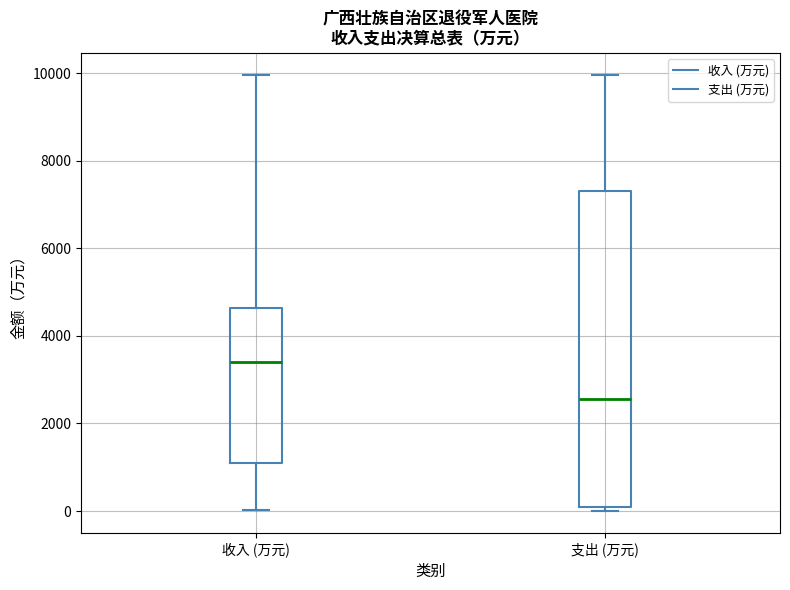

Reading left to right, read every box against the y-axis: the position of its median line, the range the box covers, and the ends of its whiskers. The values are not printed on the chart, so give them approximately, as read against the axis.

收入 (万元): median 3400, box 1200 to 4600, whiskers 0 to 10000
支出 (万元): median 2600, box 0 to 7400, whiskers 0 (just below the box's lower edge) to 10000